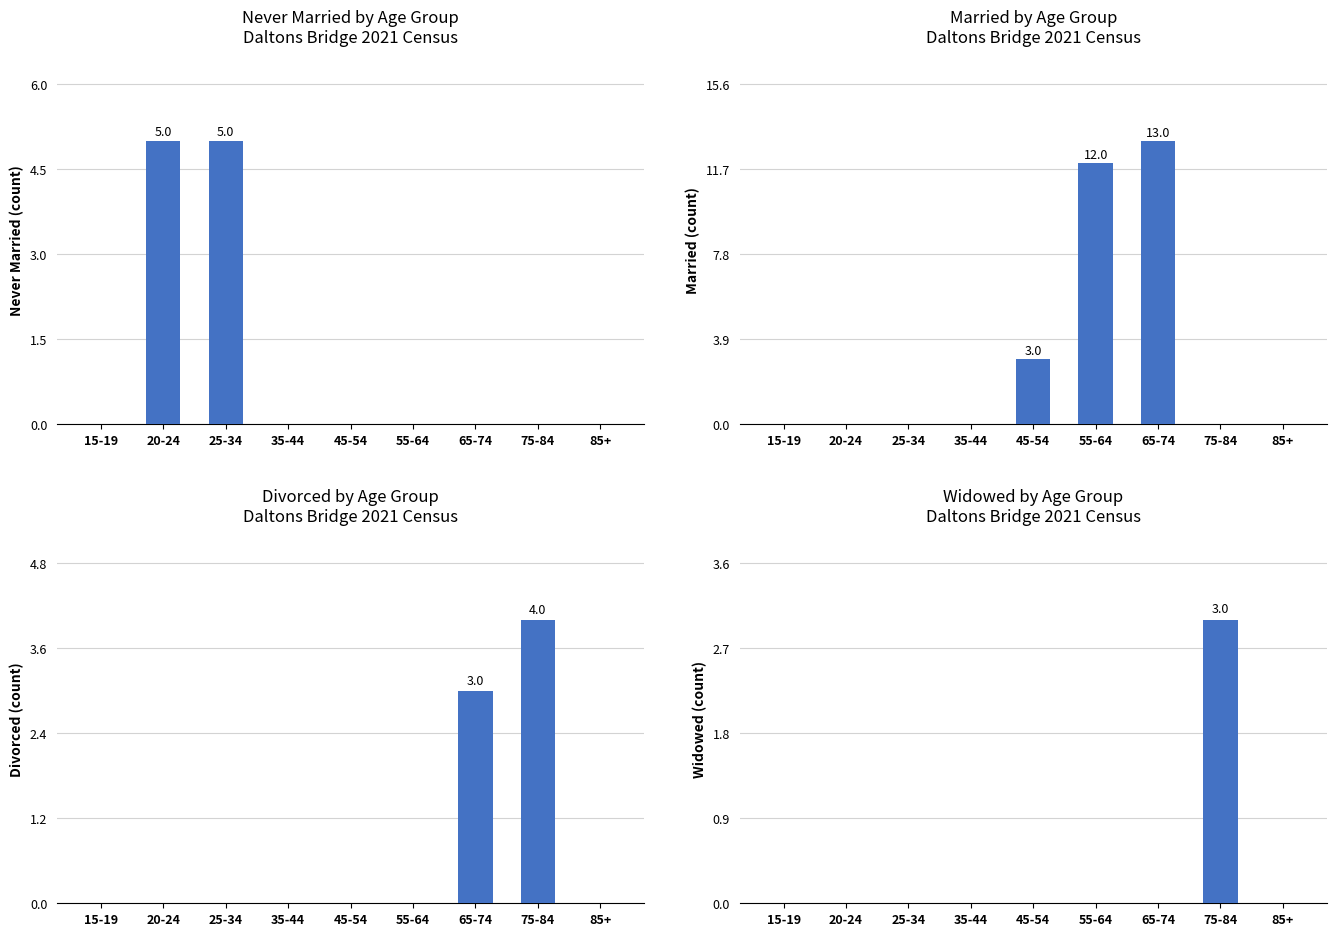

What is the greatest value displayed?

13